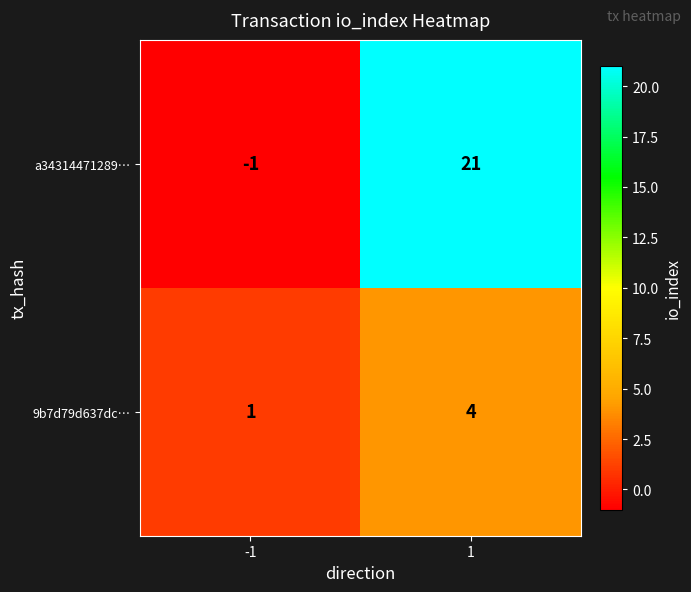

True or false: 9b7d79d637dc… has a value of 0 at -1.

False